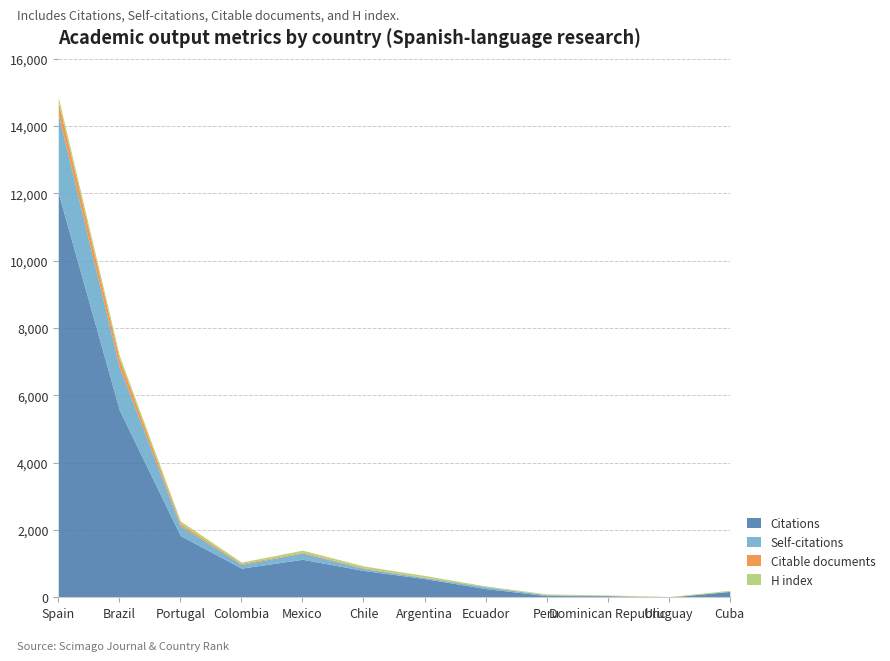

How many data points in H index are above 49?

5